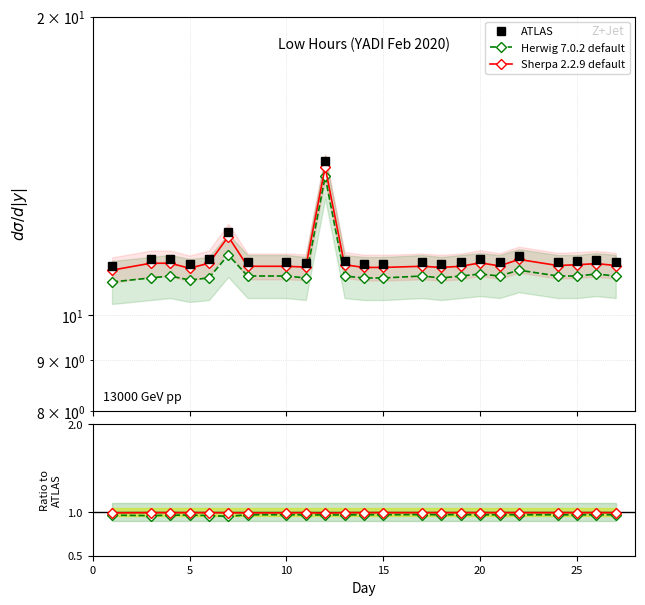

List the series in order of their peak value, highest first.

ATLAS, Sherpa 2.2.9 default, Herwig 7.0.2 default